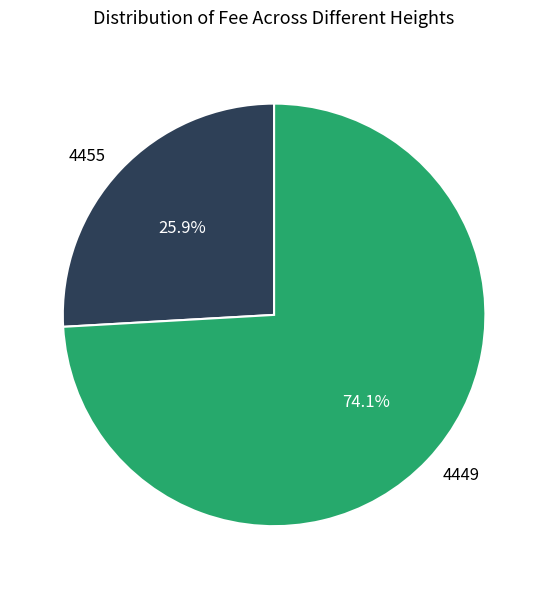

Is there a majority slice in this chart?

Yes